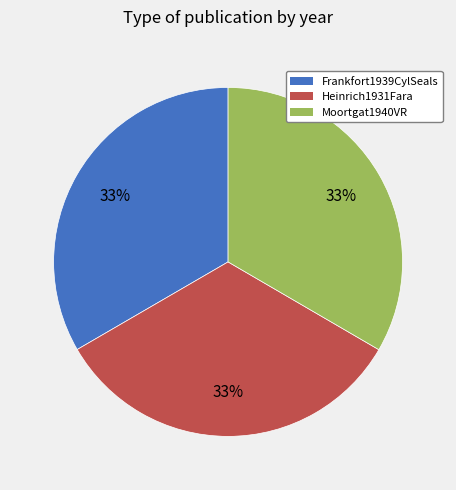

To the nearest percent, what is the combined percentage of Heinrich1931Fara and Frankfort1939CylSeals?

67%